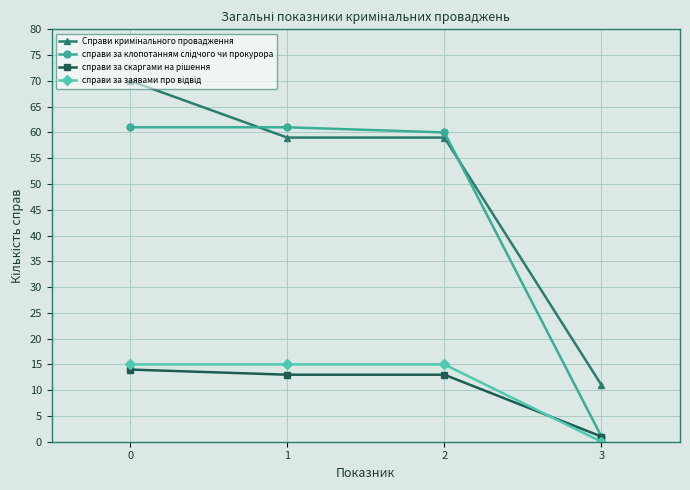

At how many categories does at least one series exceed 10?

4